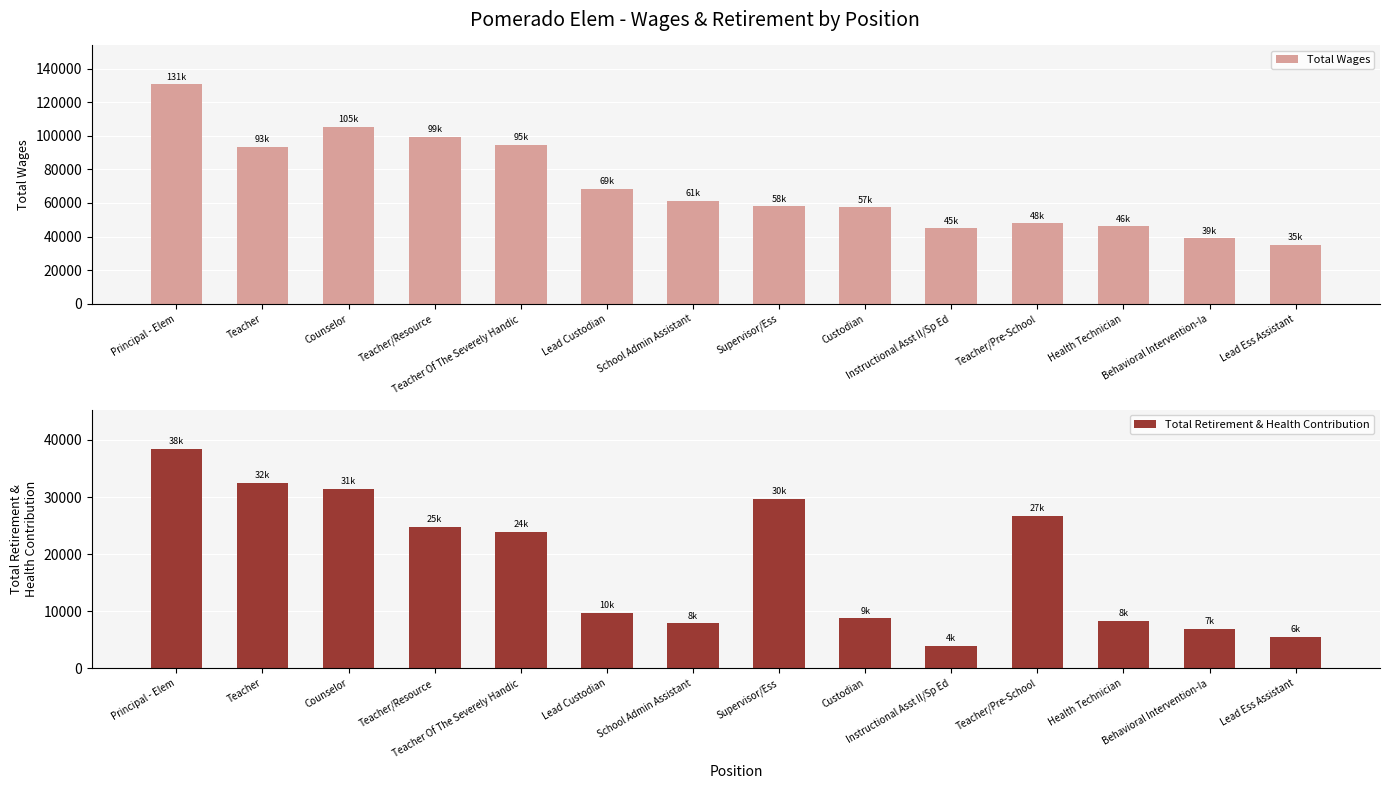

Which category has the lowest value across all series?

Instructional Asst II/Sp Ed